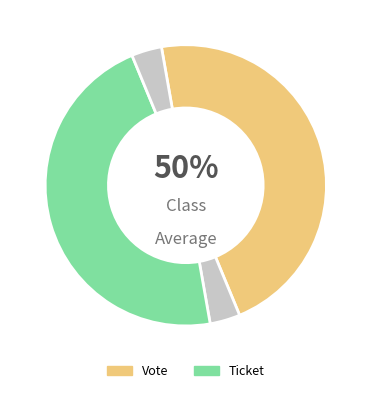

The Vote slice represents 93% of the pie. True or false?

False